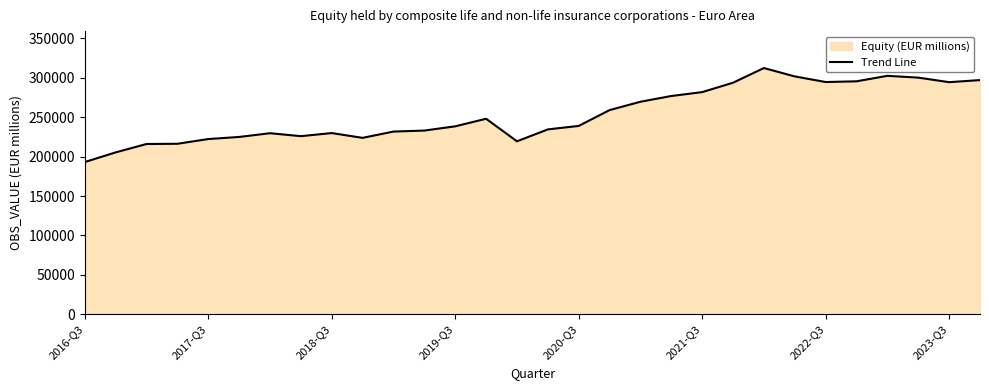

How many values are below 238909?

15